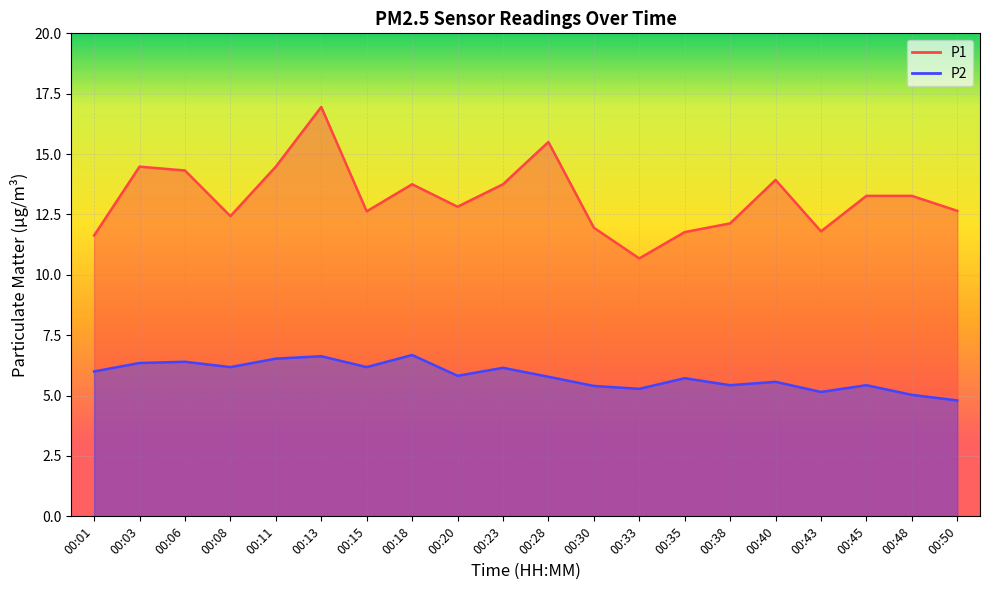

What is the average value of the P1 series?

13.2